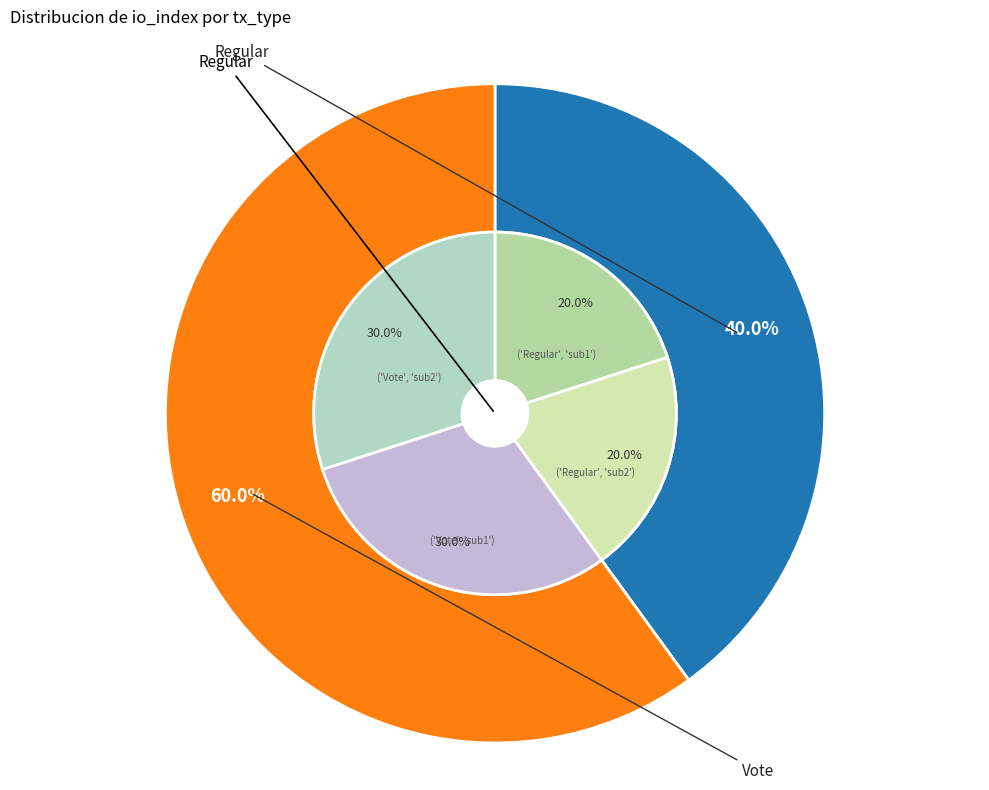

What is the smallest slice in the pie chart?

Regular